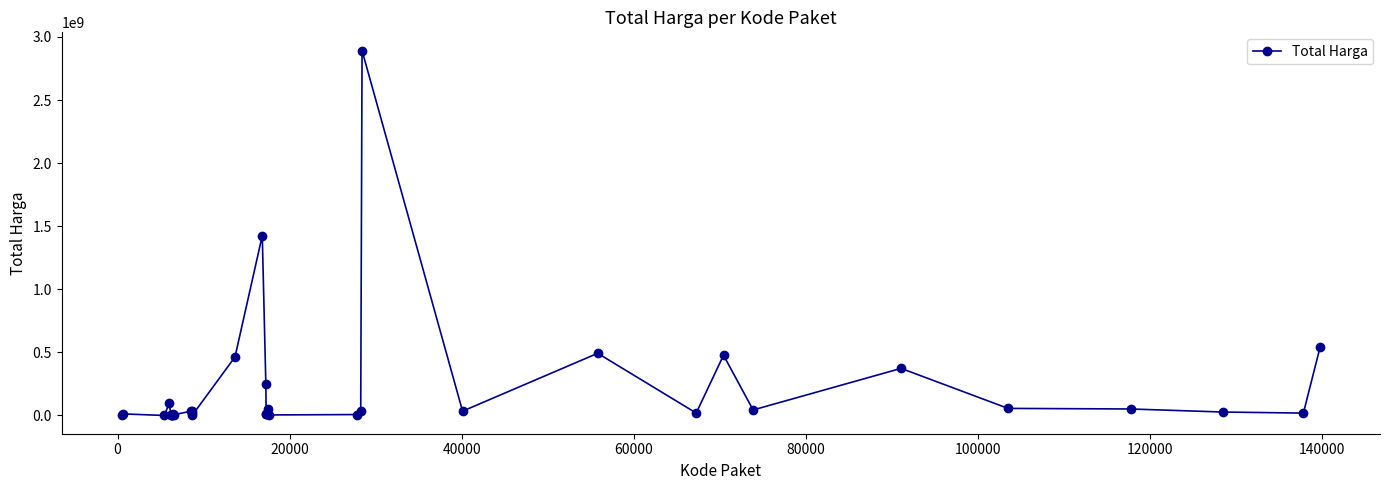

True or false: there are more than 0 points higher than both neighbors.

True